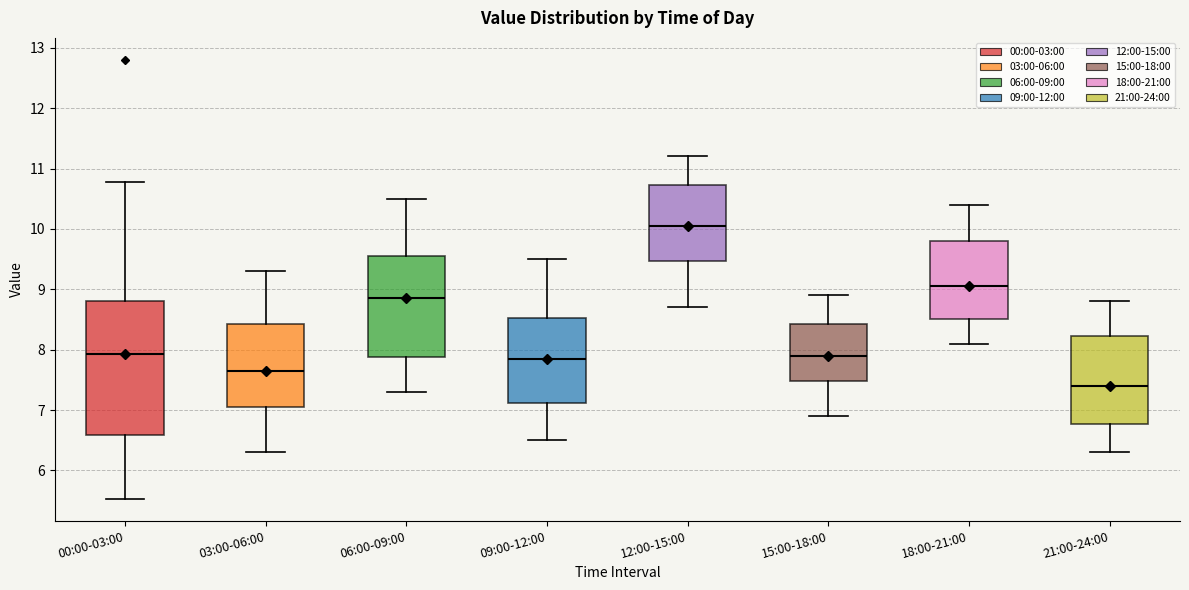

Which box is the tallest, from its lower edge to its upper edge?

00:00-03:00